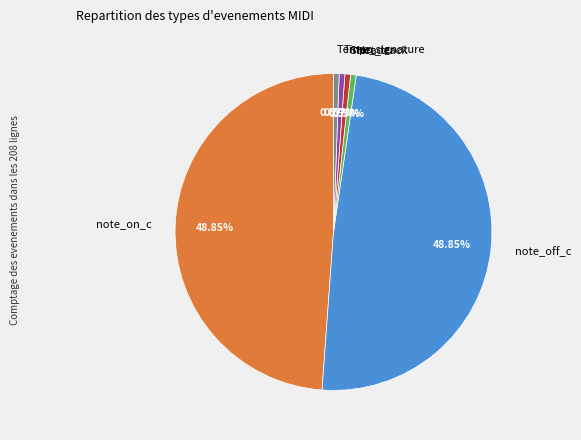

How many segments does this pie chart have?

6